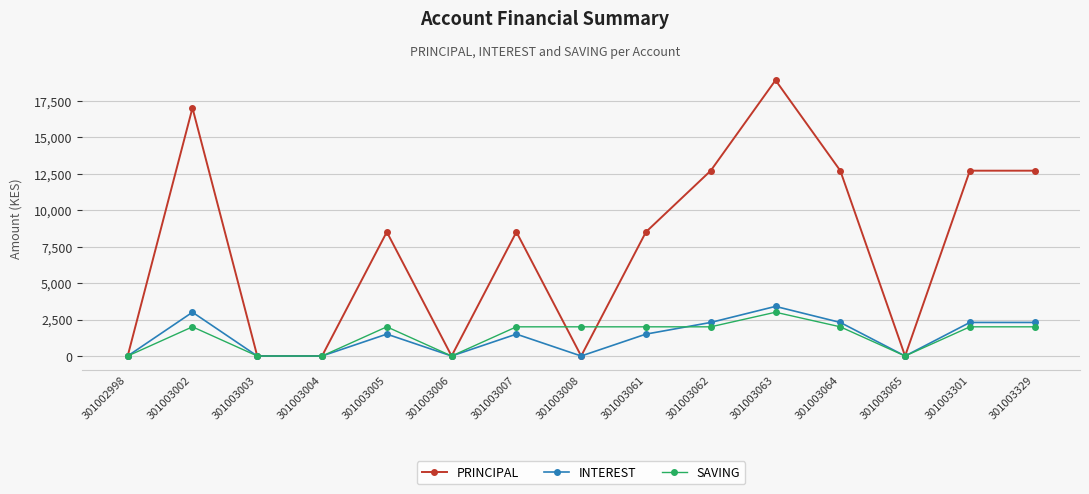

At which category is the sum across all series the highest?

301003063